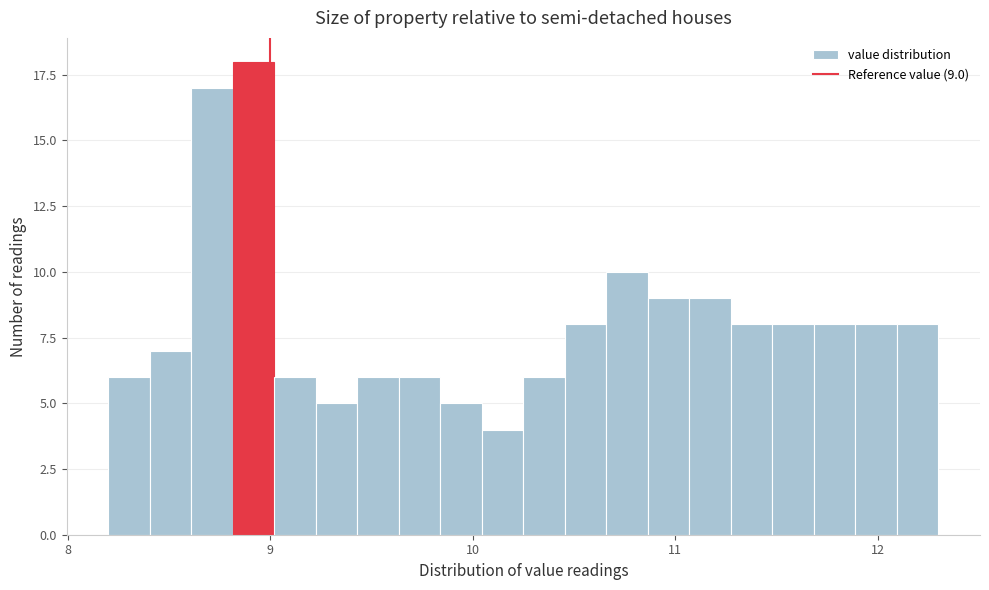

Read against the x-axis, roughly where is the centre of the tallest bar?

8.9